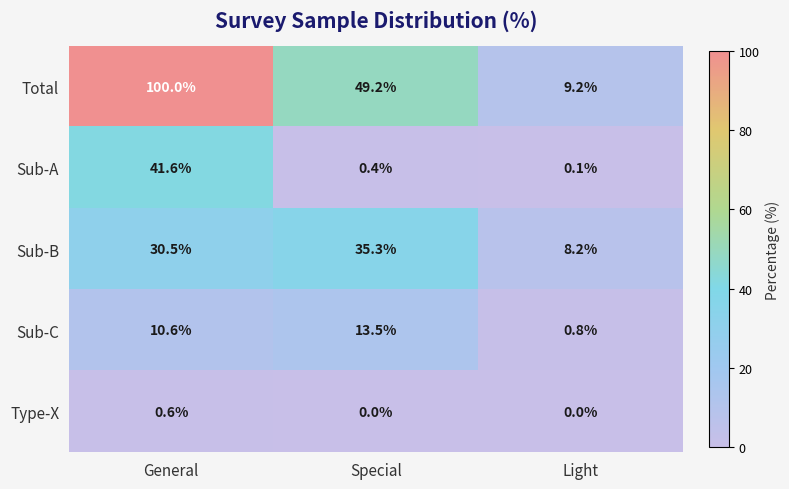

What is the sum of all Sub-B values?

74.0